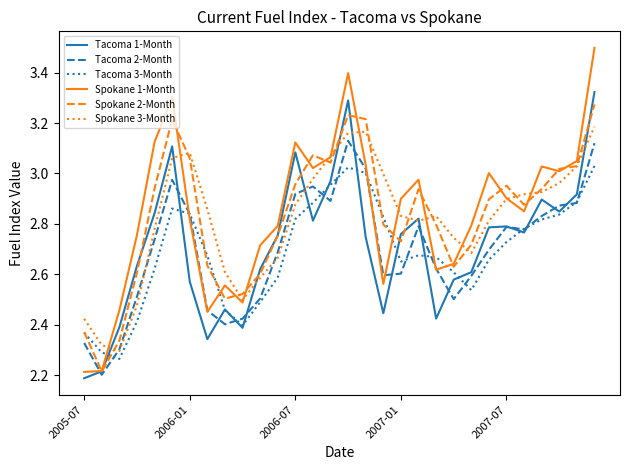

Which series has the widest spread of values?

Spokane 1-Month